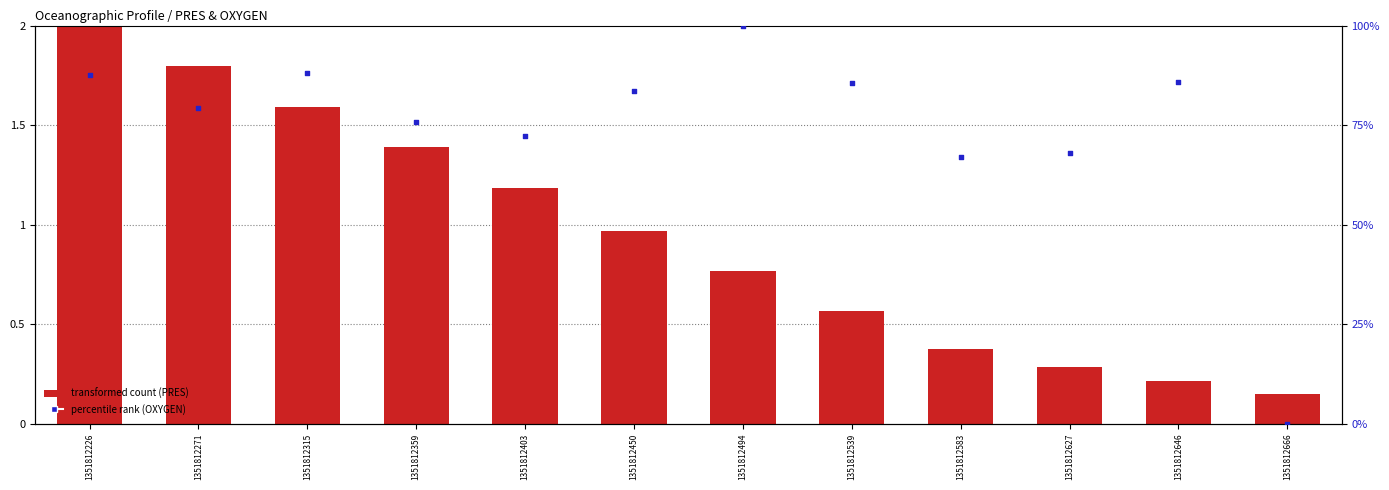

Which series contains the highest Y value?

percentile rank within the sample